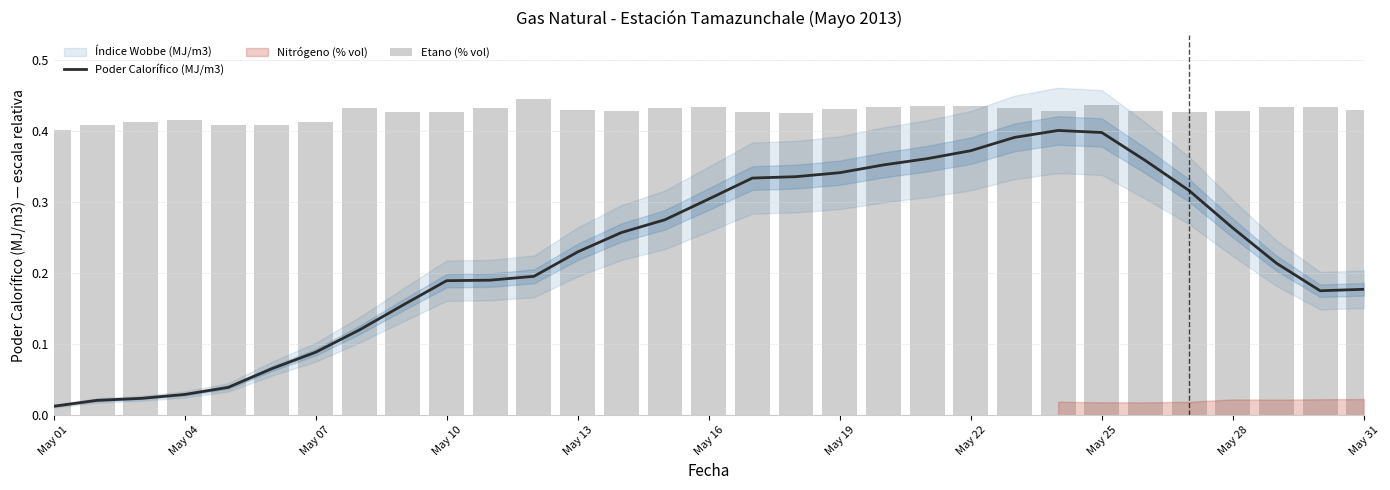

What is the difference between the second highest and minimum values in the Poder Calorífico (MJ/m3) series?

0.4